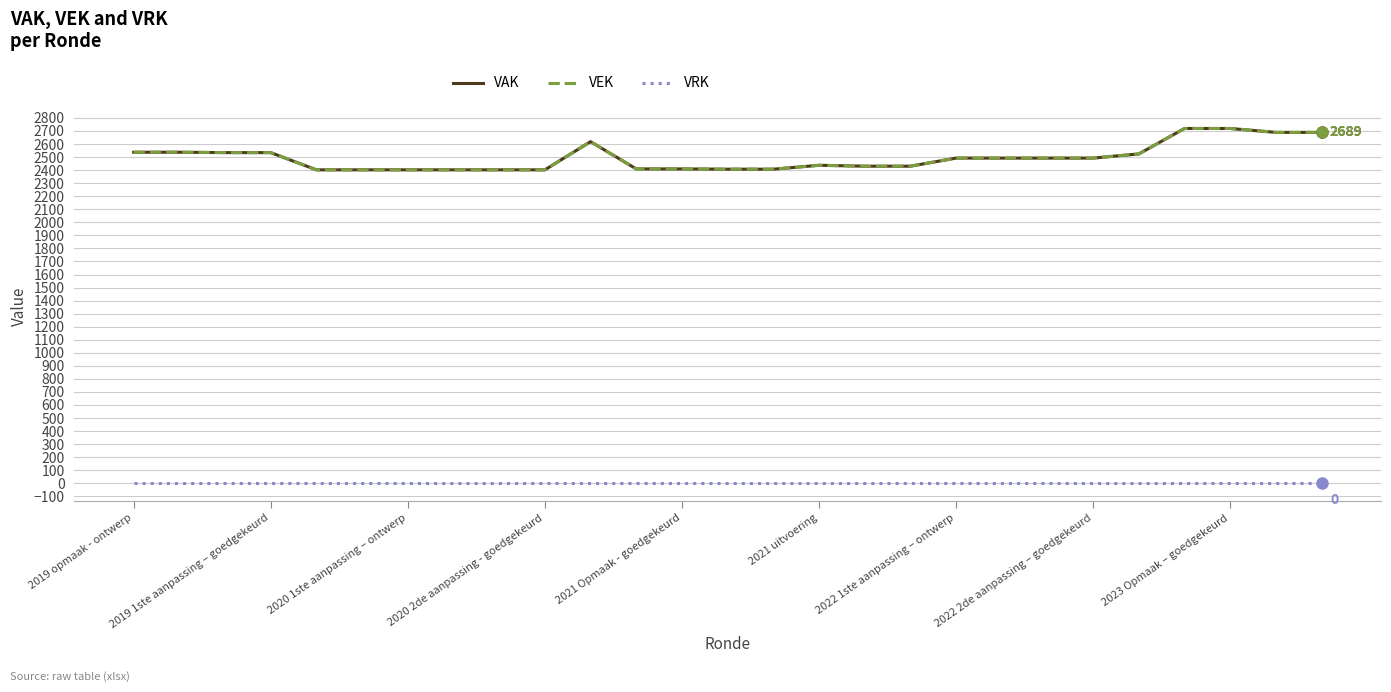

What is the value of the VEK point at the 14th from the left?

2407